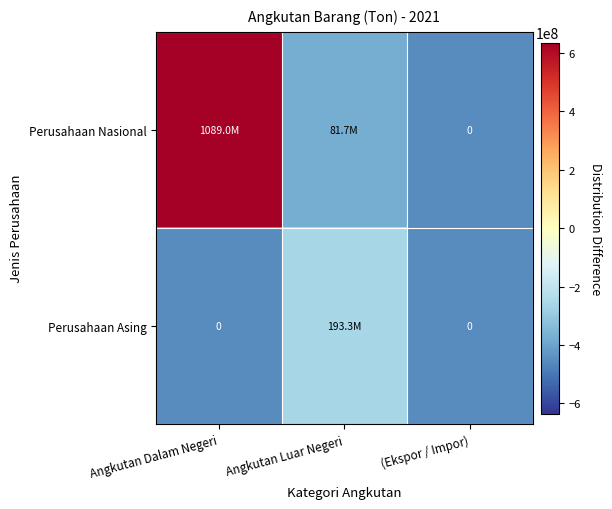

Count the Perusahaan Asing values in the range -454651078 to -261361197.

3